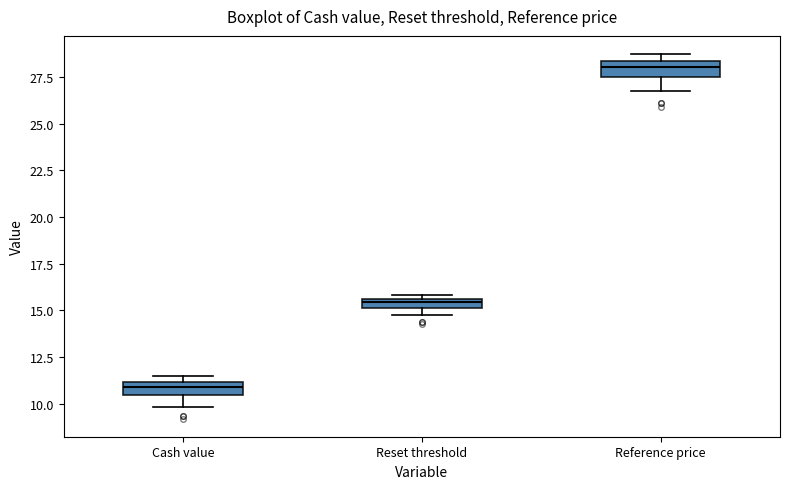

Where is the upper edge of the box for Reset threshold on the y-axis? The values are not printed on the chart, so give them approximately, as read against the axis.

15.5